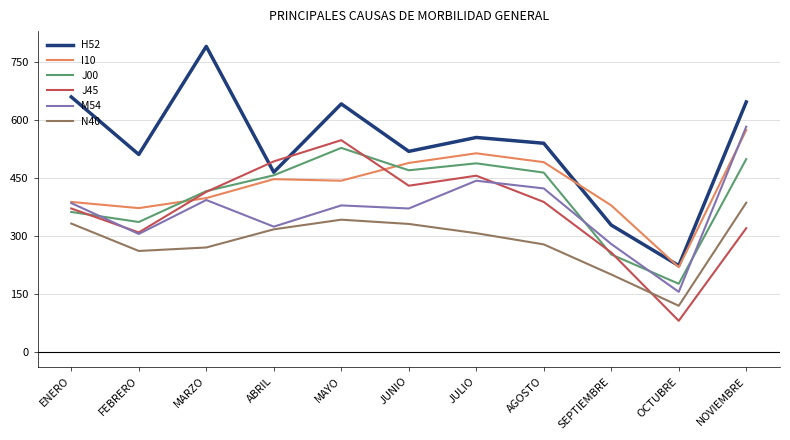

Where is the first local minimum for I10?

FEBRERO